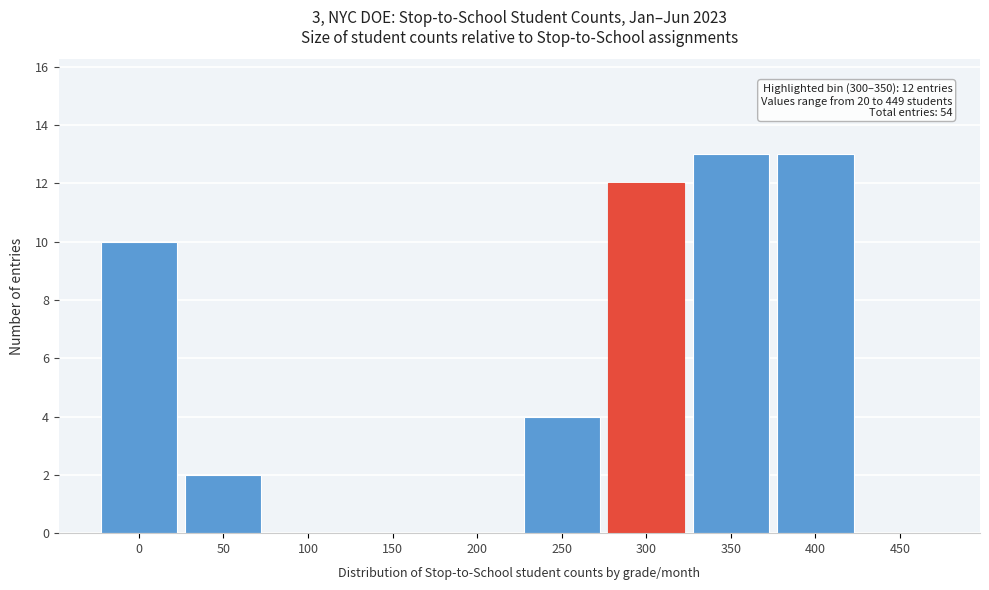

Reading left to right, transcribe all the data shown in this chart.

0=10	50=2	100=0	150=0	200=0	250=4	300=12	350=13	400=13	450=0